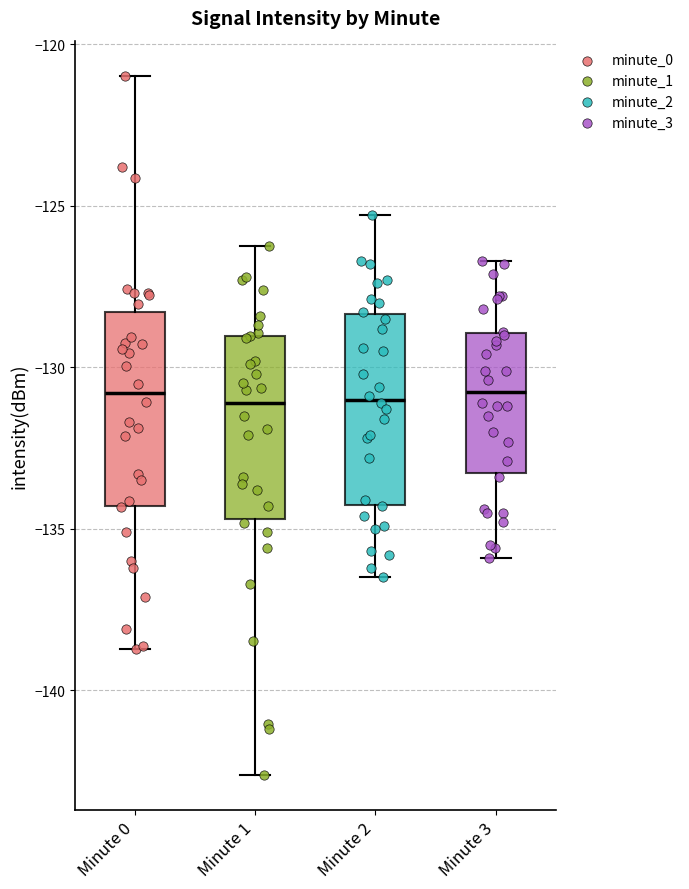

Reading left to right, read every box against the y-axis: the position of its median line, the range the box covers, and the ends of its whiskers. The values are not printed on the chart, so give them approximately, as read against the axis.

Minute 0: median -131.0, box -134.5 to -128.5, whiskers -138.5 to -121.0
Minute 1: median -131.0, box -134.5 to -129.0, whiskers -142.5 to -126.0
Minute 2: median -131.0, box -134.0 to -128.5, whiskers -136.5 to -125.5
Minute 3: median -130.5, box -133.5 to -129.0, whiskers -136.0 to -126.5